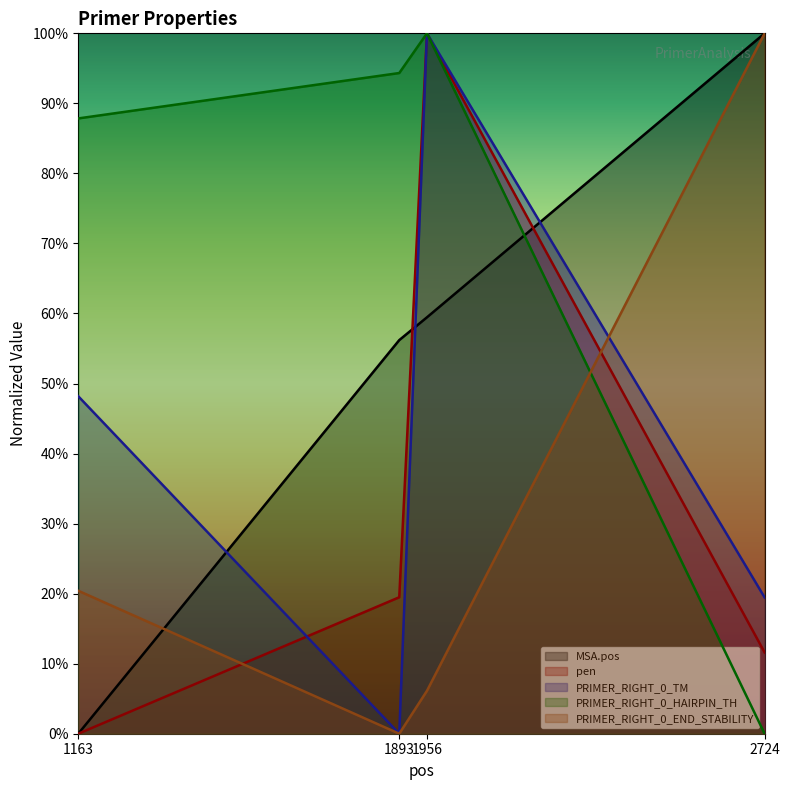

True or false: MSA.pos has more than 2 points higher than both neighbors.

False